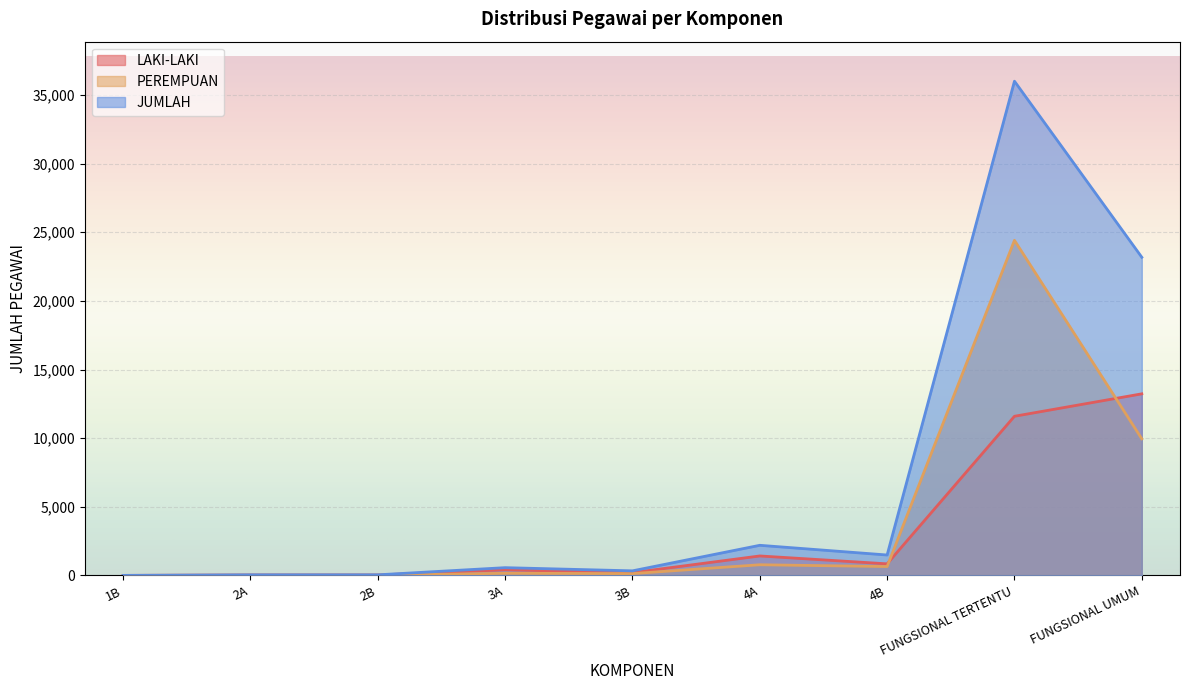

The value of JUMLAH at 1B is 1. True or false?

False